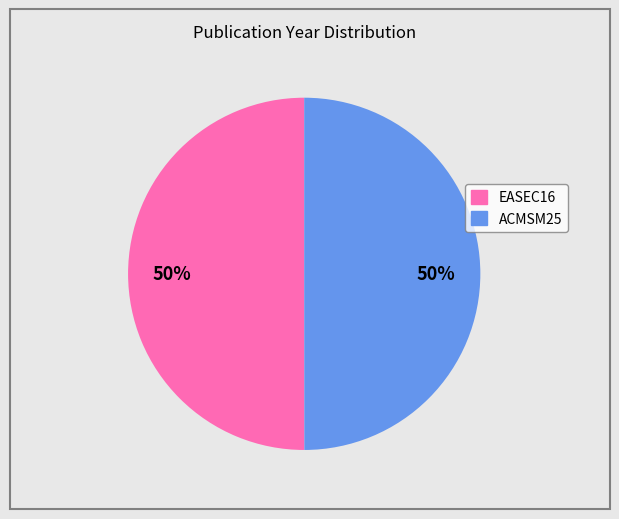

What is the ratio of the value at ACMSM25 to the value at EASEC16?

1.0